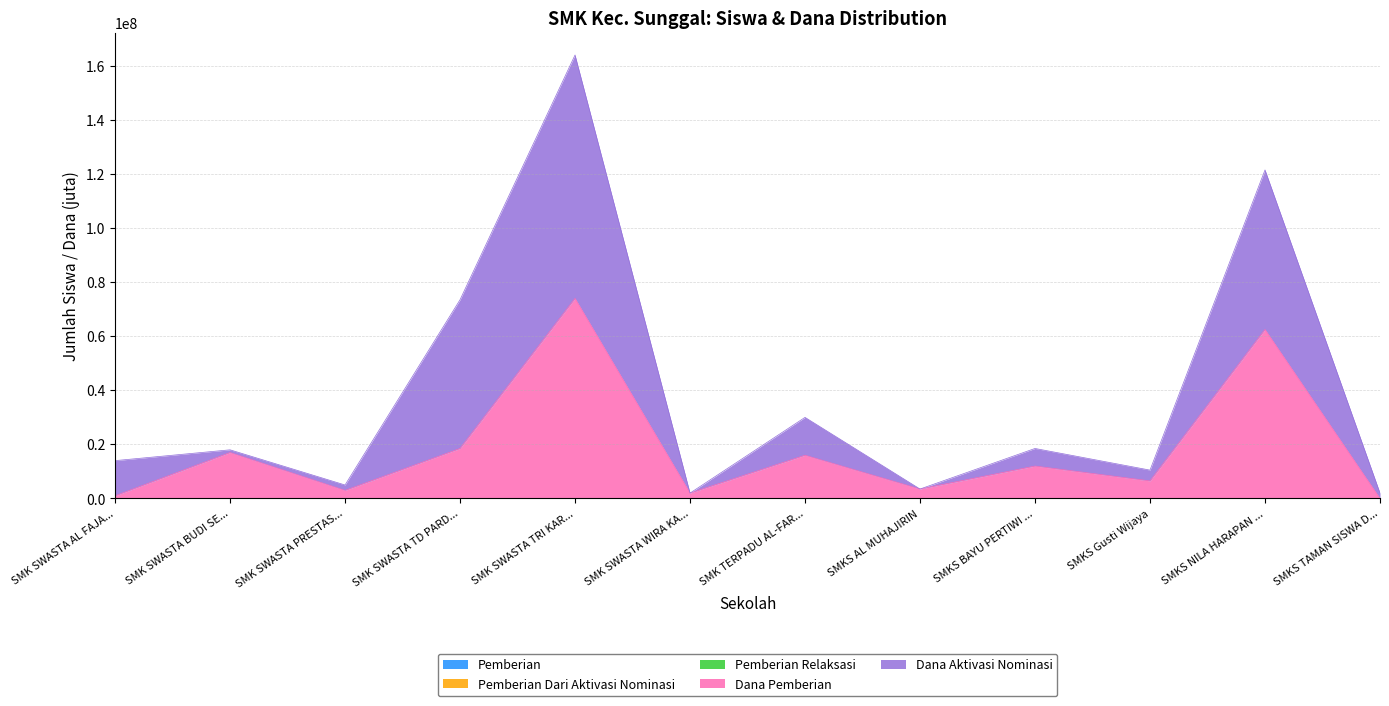

At which category is the sum across all series the highest?

SMK SWASTA TRI KAR...